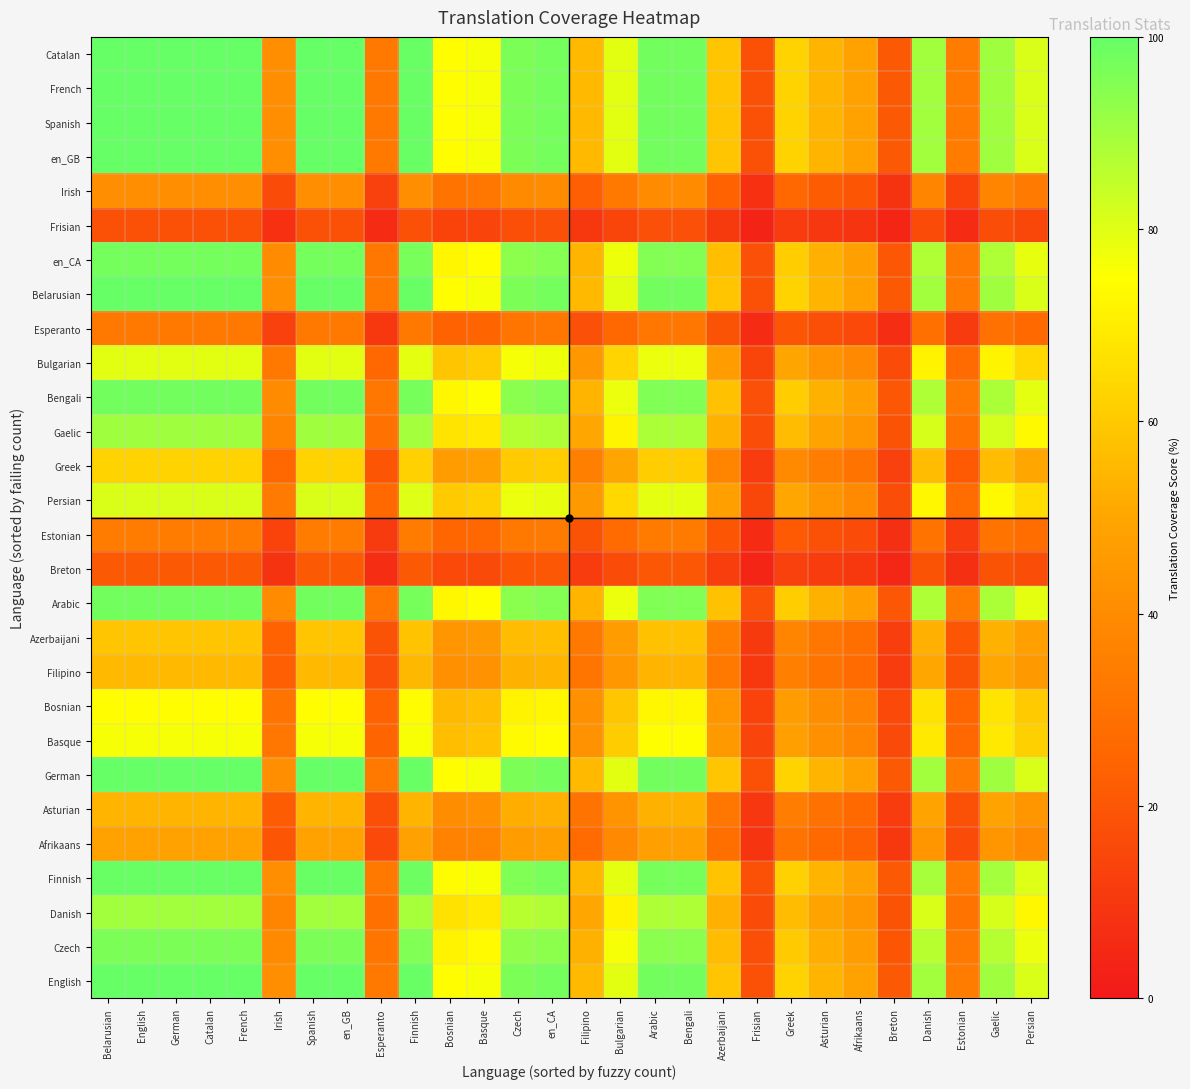

What is the total value across all series at Danish?

1896.6